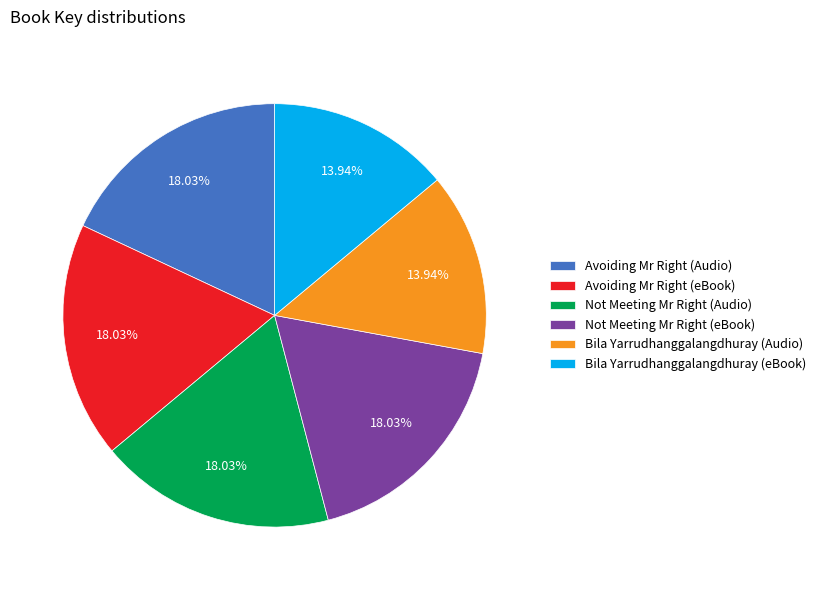

How many segments does this pie chart have?

6